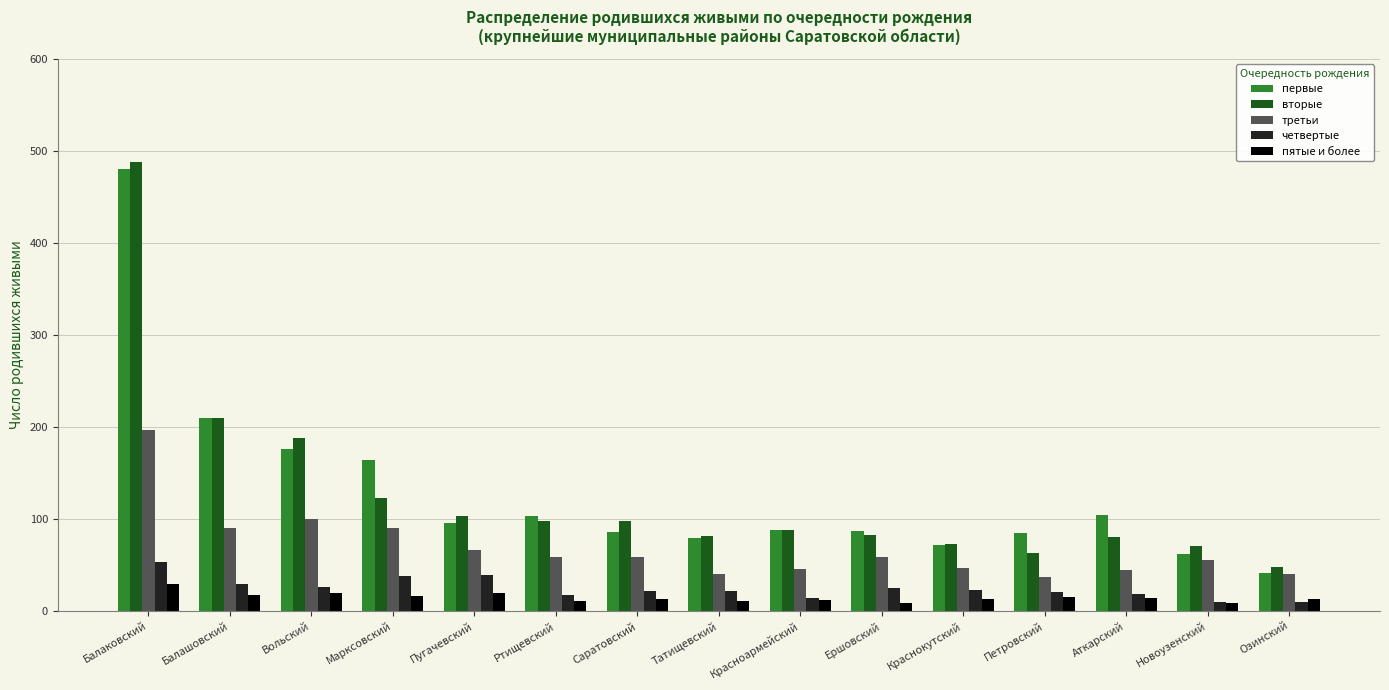

At which label is первые closest to 260?

Балашовский